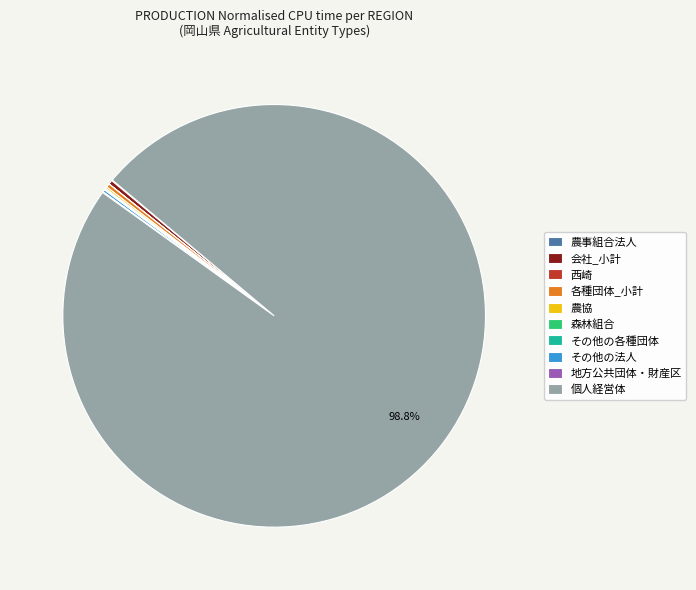

Which slice represents more than half of the pie?

個人経営体